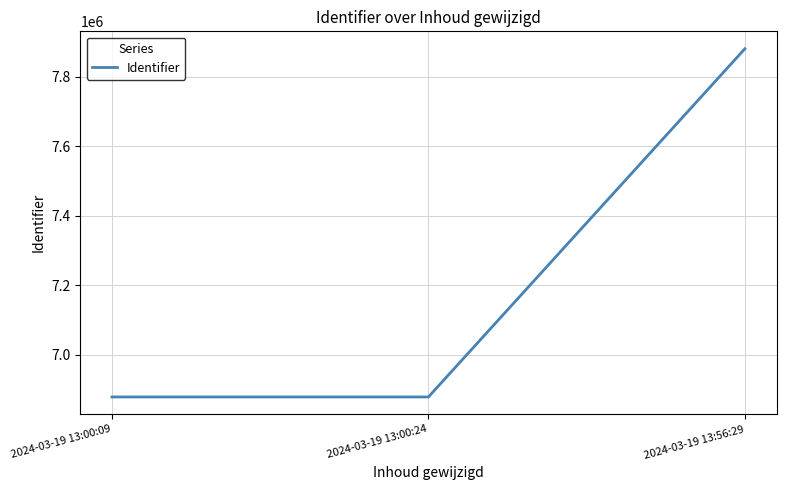

What is the sum of all values?

21637869